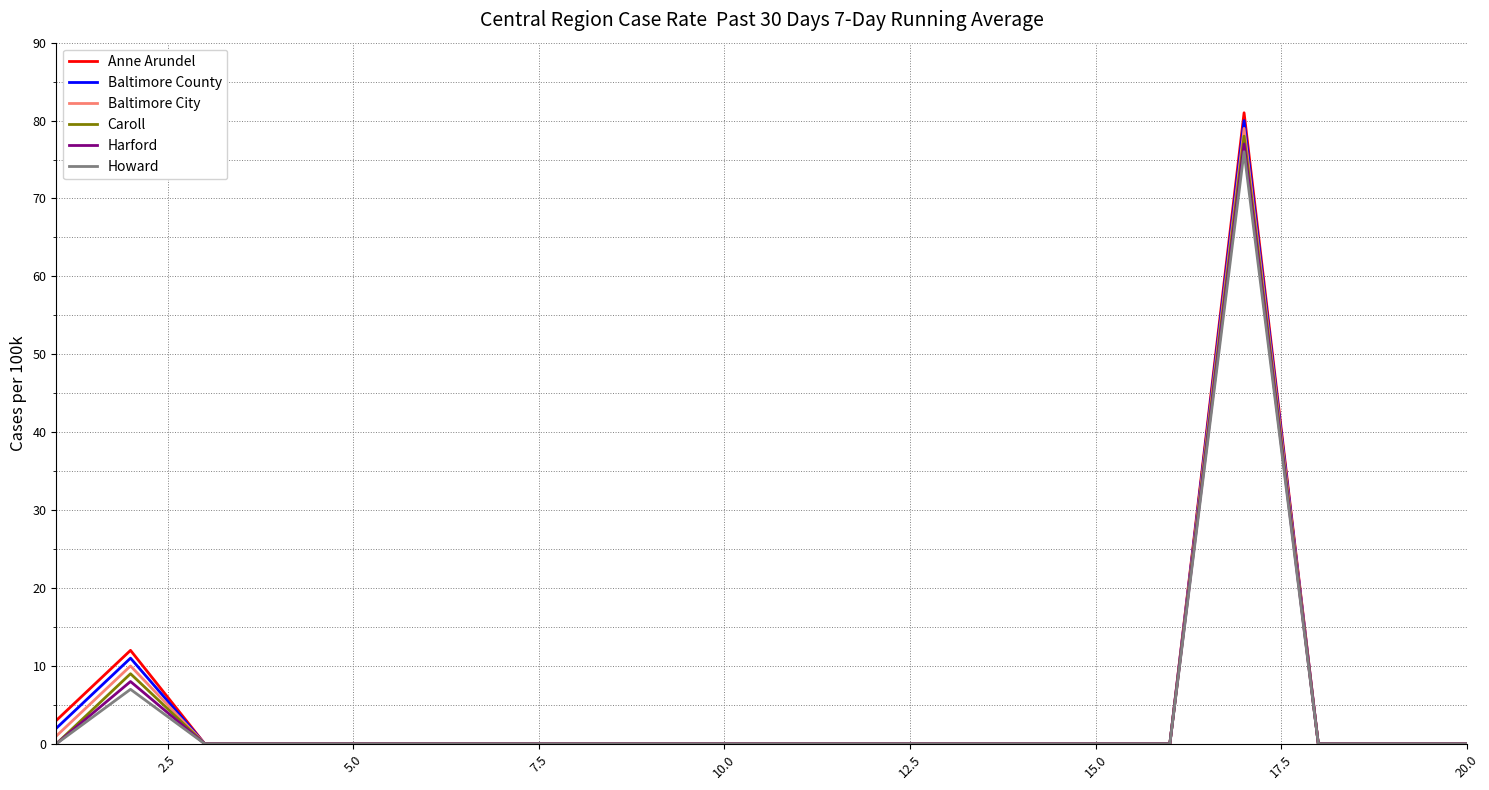

Rank the series by their average value, from highest to lowest.

Anne Arundel, Baltimore County, Baltimore City, Caroll, Harford, Howard